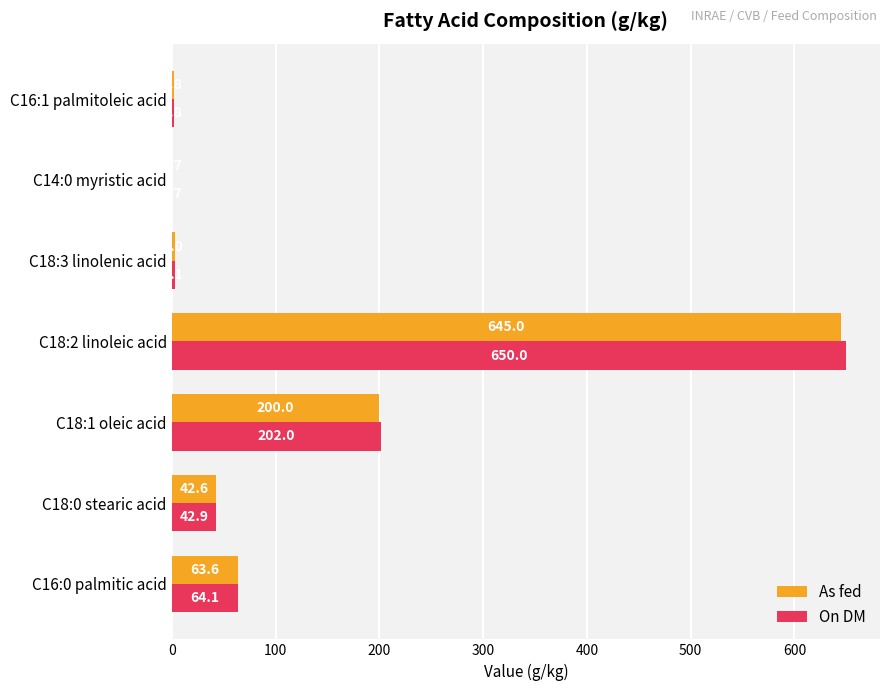

What is the sum of the On DM values at C18:1 oleic acid and C18:2 linoleic acid?

852.0